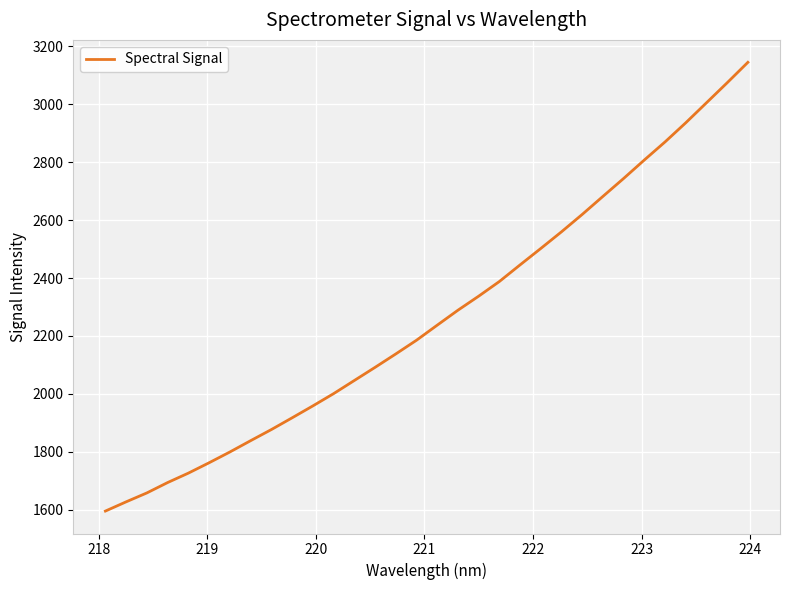

What is the difference between the maximum and minimum values?

1549.3